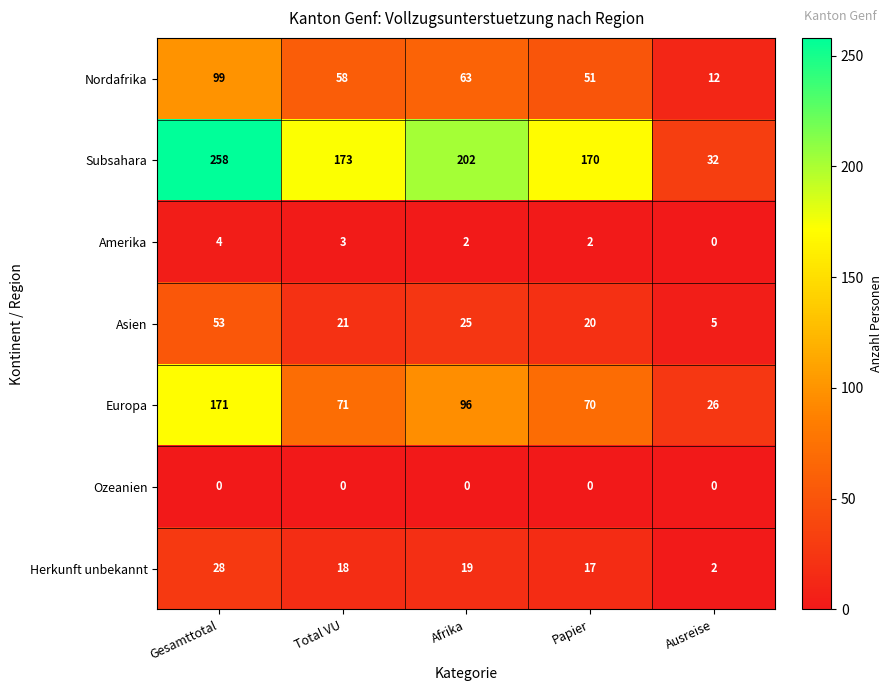

Between Papier and Ausreise, which series saw the biggest shift?

Subsahara